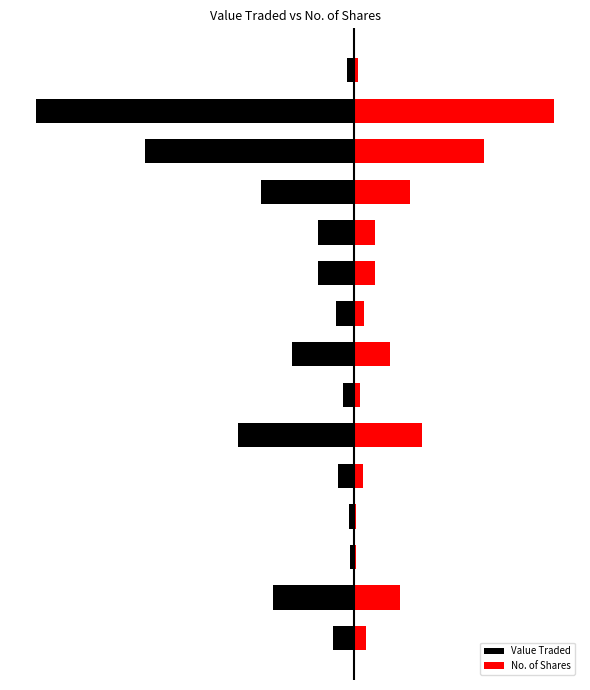

What are all the series names shown in the legend?

Value Traded, No. of Shares